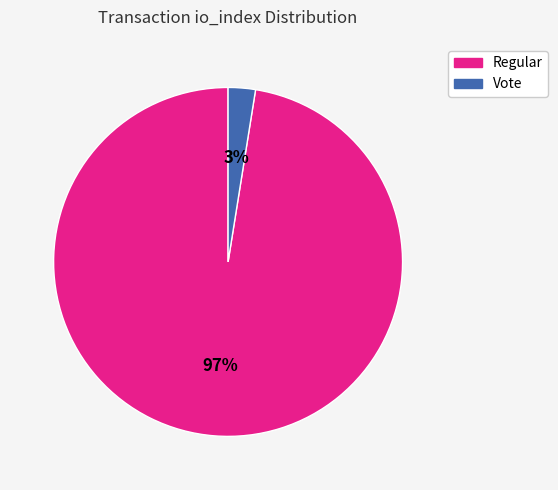

Does any single category account for the majority?

Yes